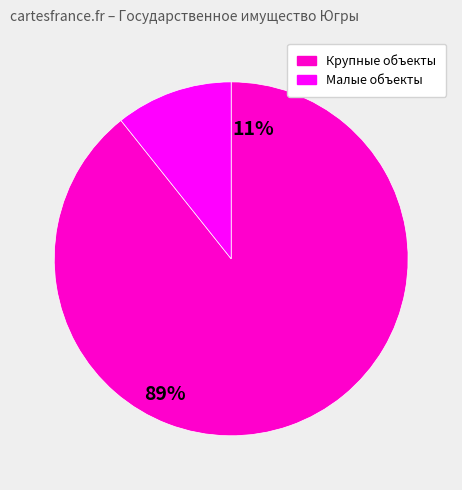

Is there a majority slice in this chart?

Yes